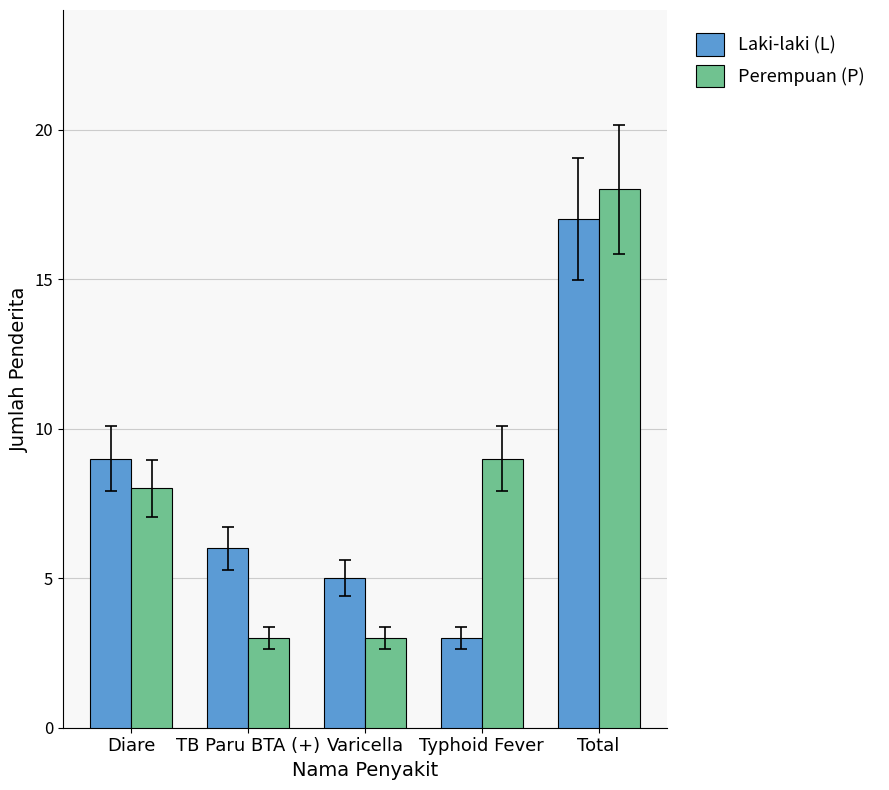

Rank the categories by Laki-laki (L) value from lowest to highest.

Typhoid Fever, Varicella, TB Paru BTA (+), Diare, Total